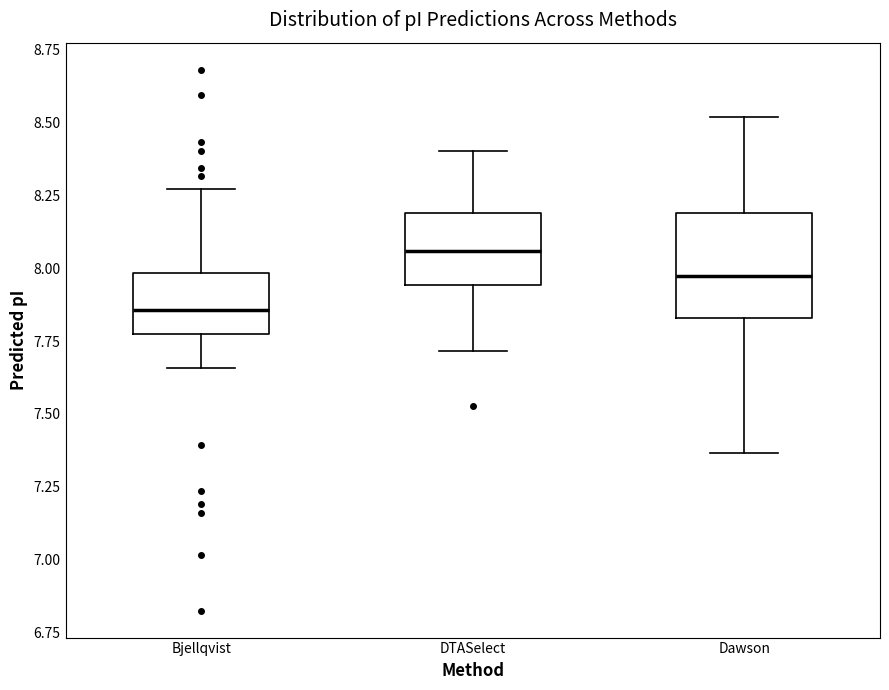

Which box has the lowest median line?

Bjellqvist